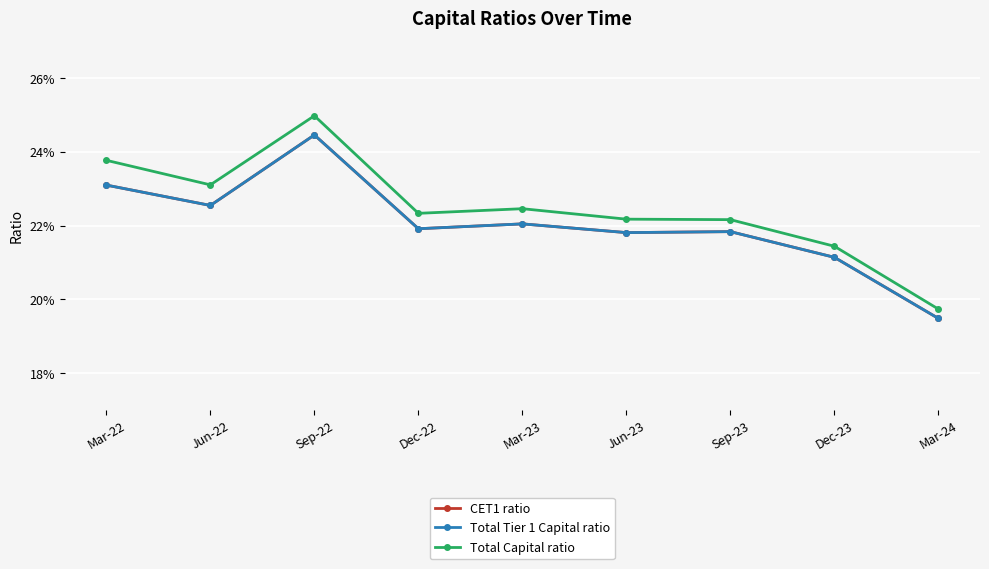

At how many categories does at least one series exceed 0?

9